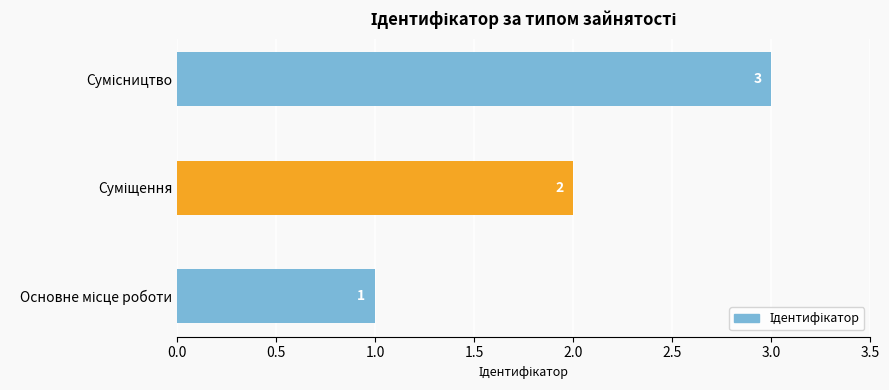

What is the sum of all values?

6